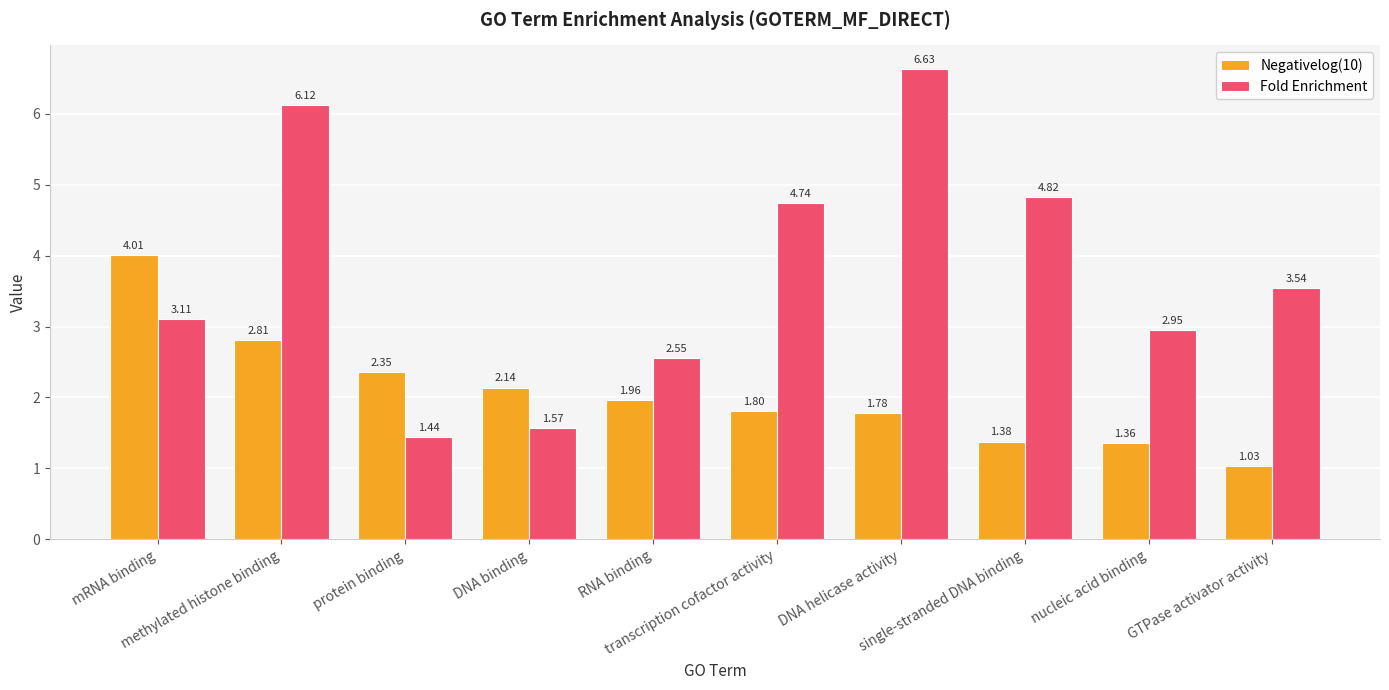

At which label does Fold Enrichment reach its minimum?

protein binding